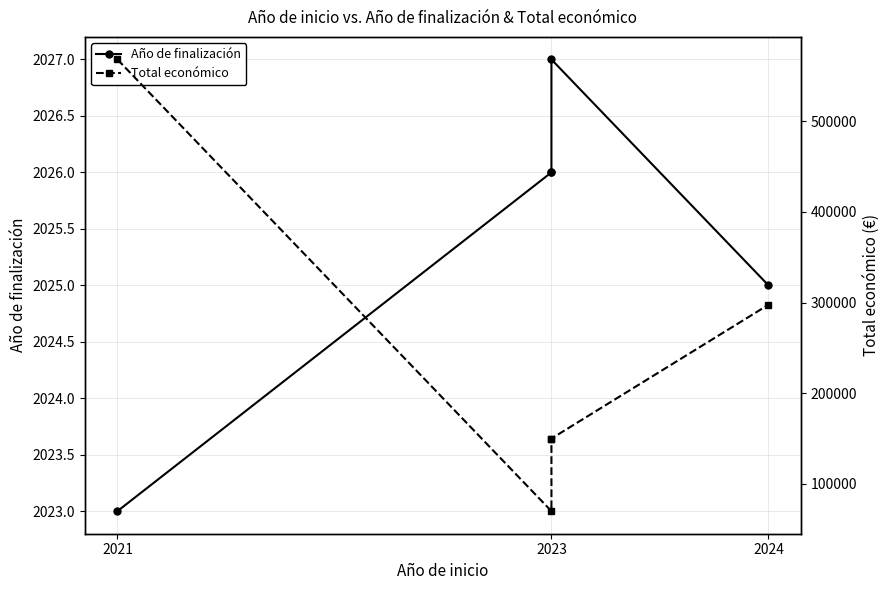

True or false: Total económico and Año de finalización intersect in this chart.

False